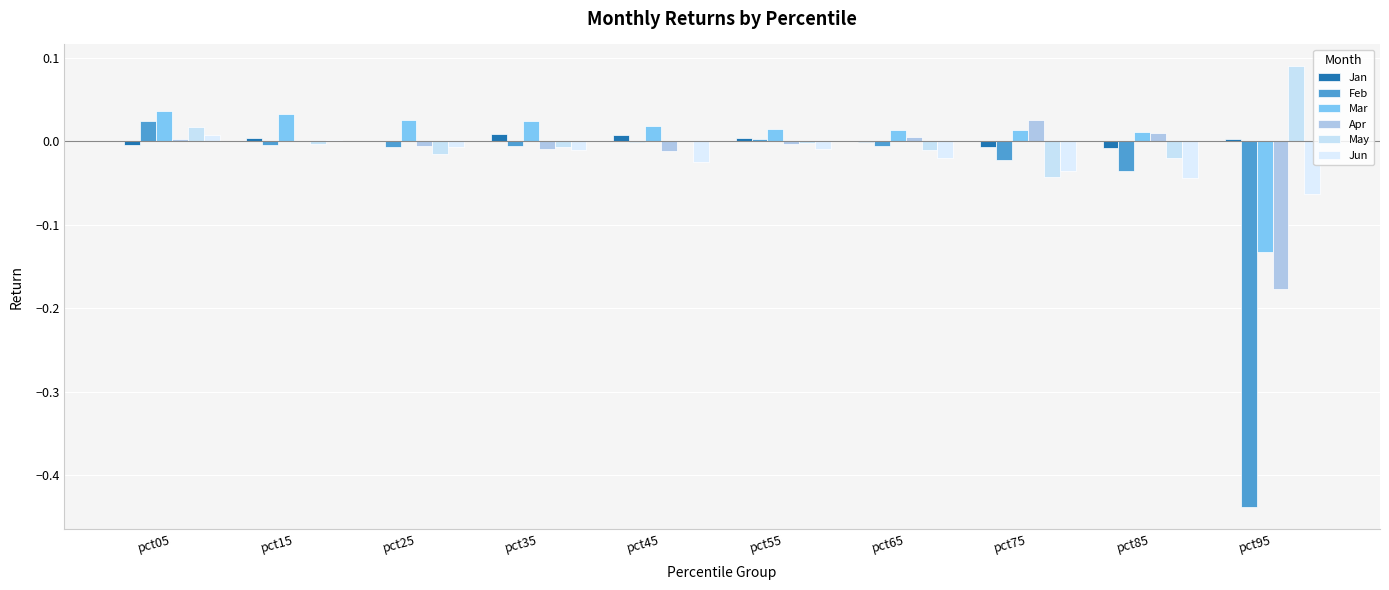

What is the difference between the May values at pct95 and pct25?

0.1